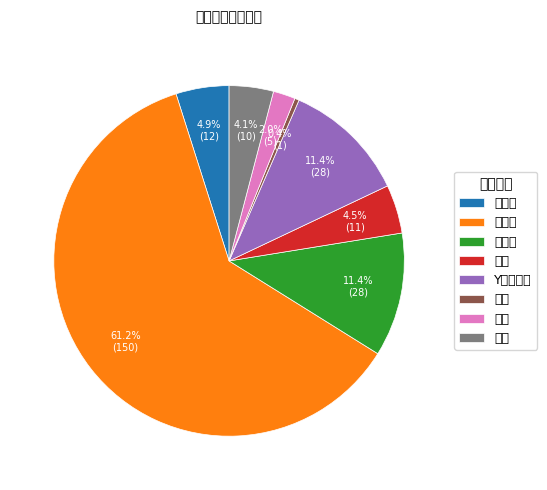

Is there any slice that represents more than half of the pie?

Yes